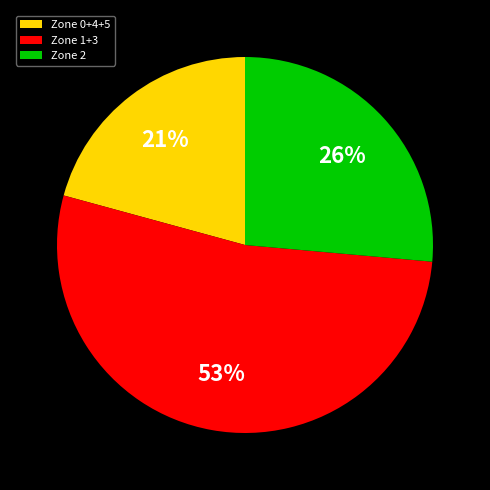

To the nearest percent, what is the combined percentage of Zone 0+4+5 and Zone 1+3?

74%